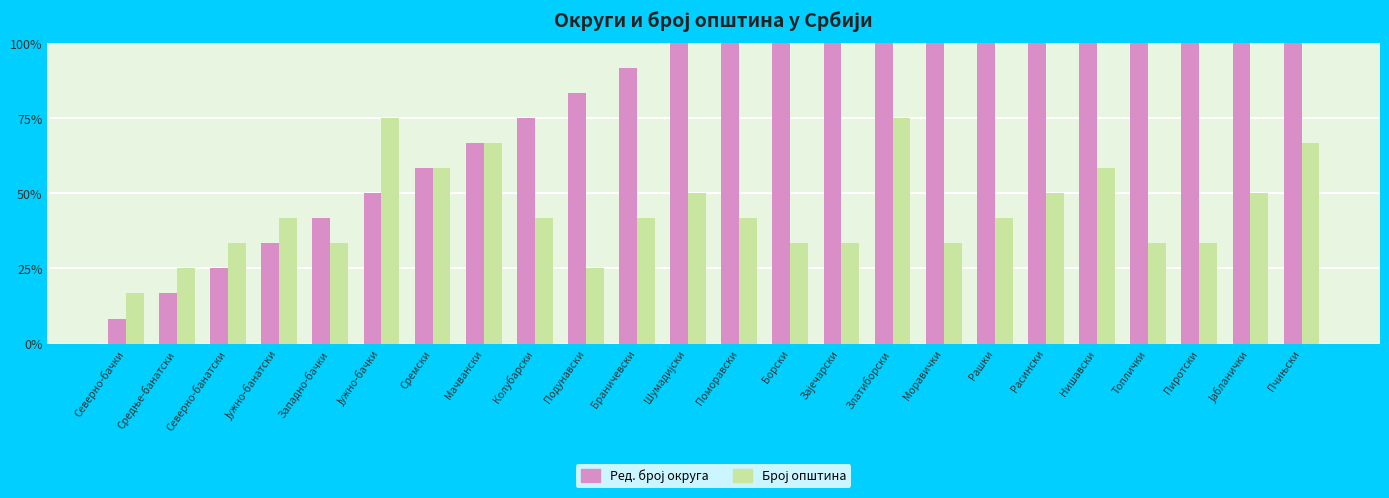

How many bars are there in total?

48